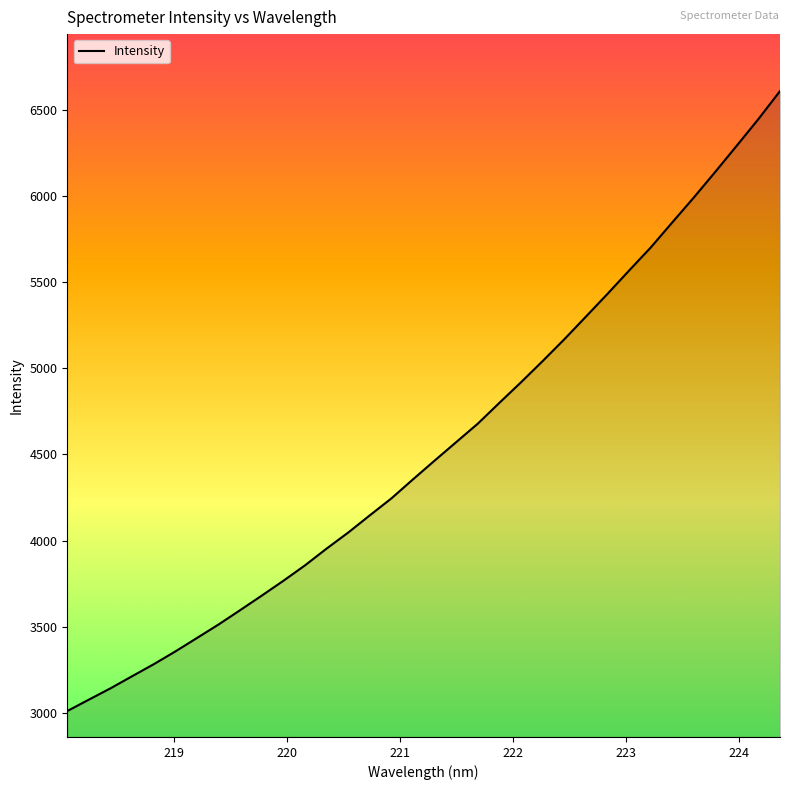

What is the sum of all values?

154626.9